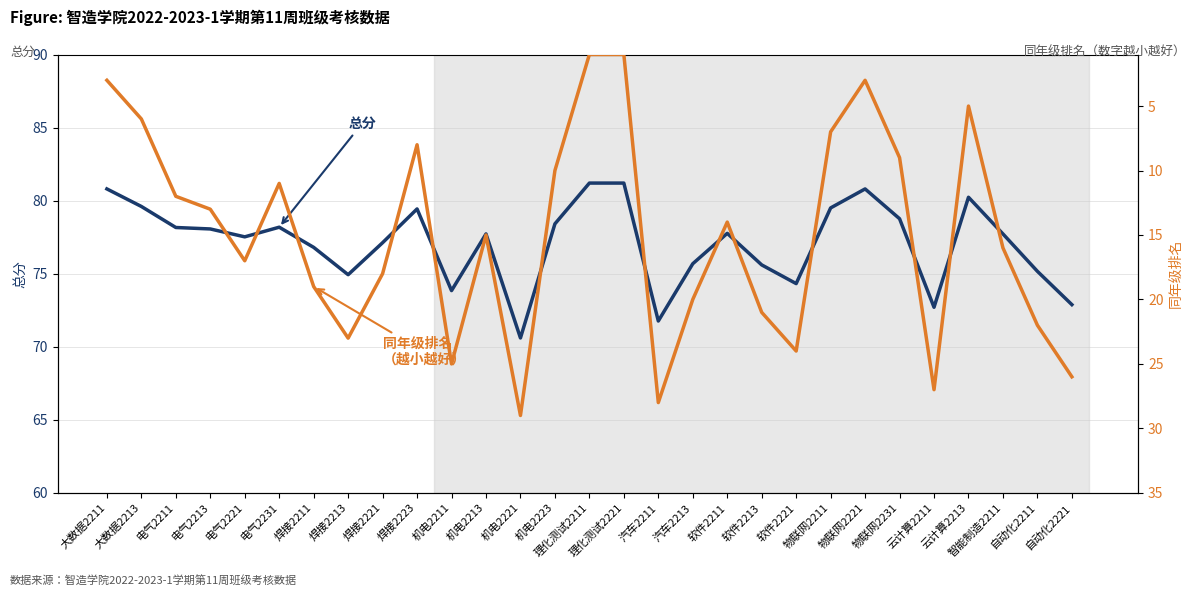

What is the maximum value for 同年级排名?

29.0